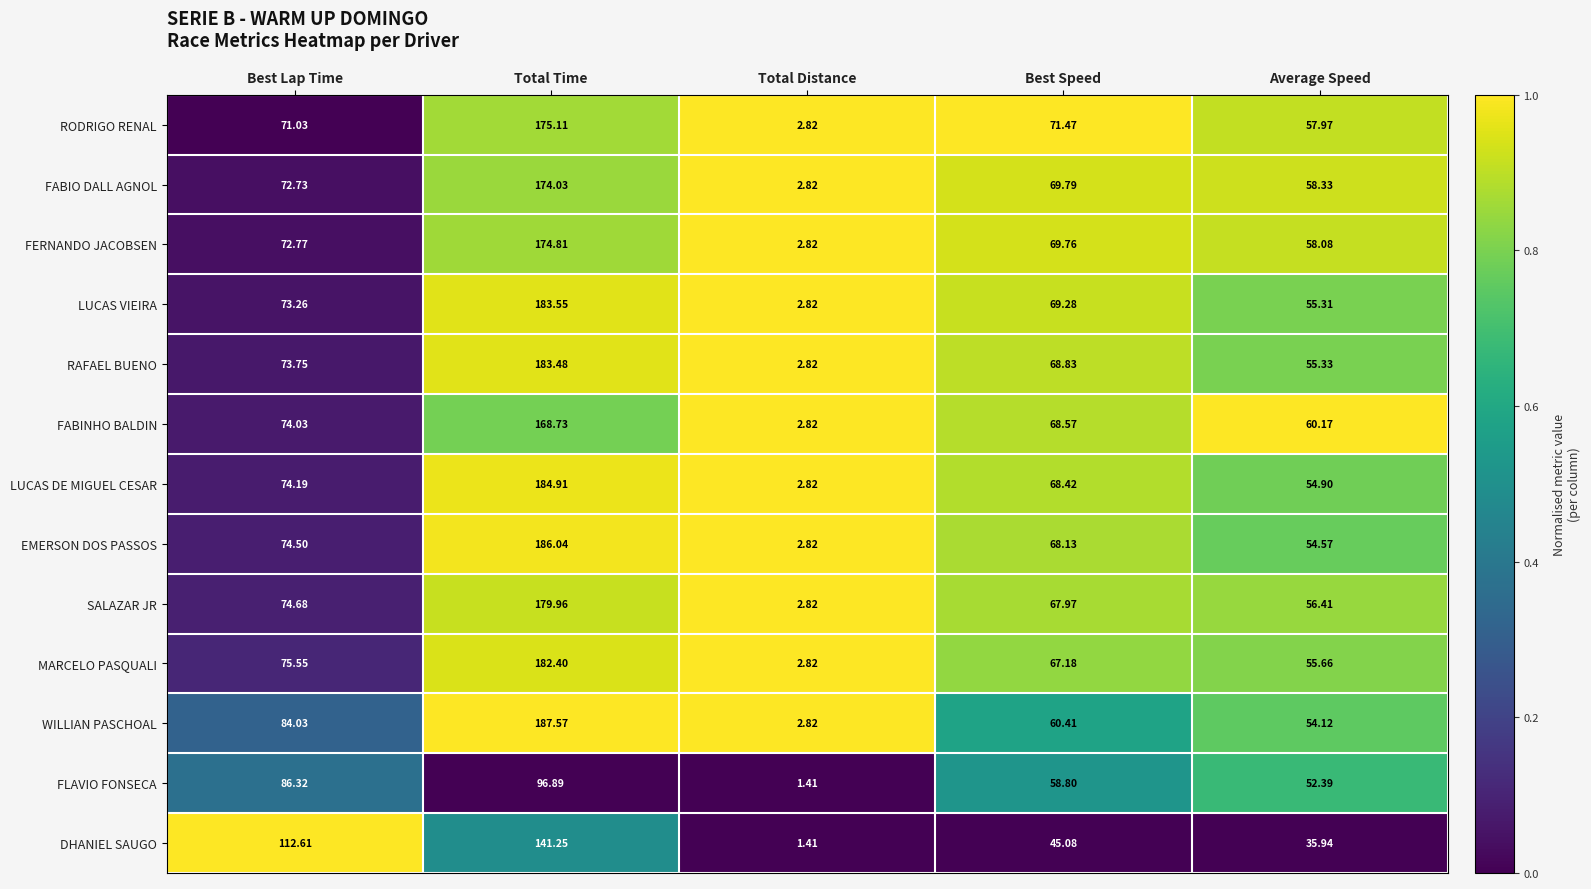

Which series has the largest total across all categories?

WILLIAN PASCHOAL